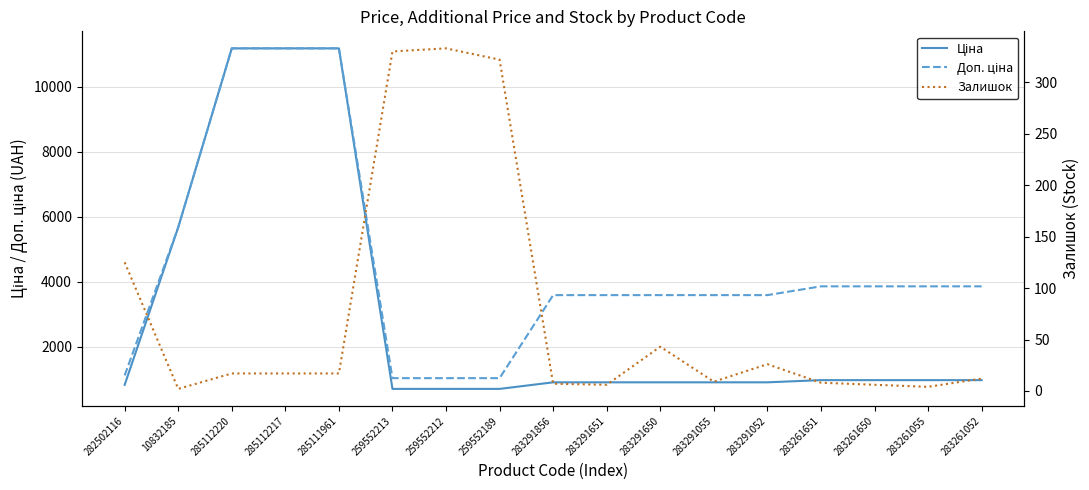

How many categories are shown in the chart?

17